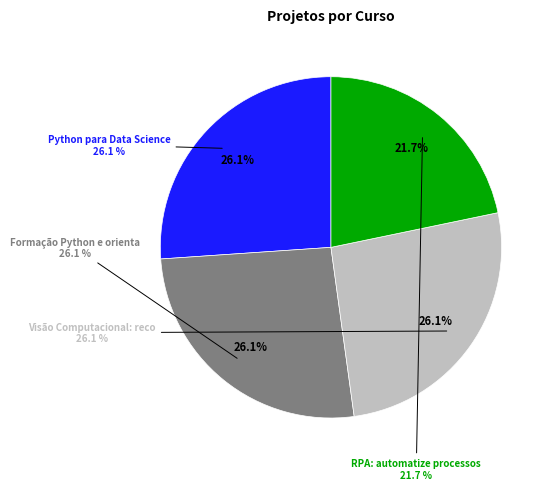

What is the ratio of the value at Visão Computacional: reconhecimento to the value at Python para Data Science?

1.0